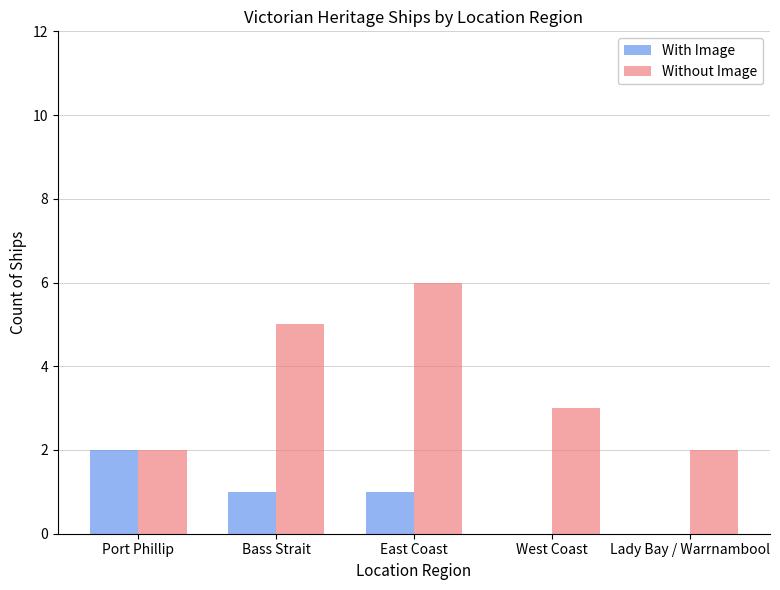

What is the total value across all series at Port Phillip?

4